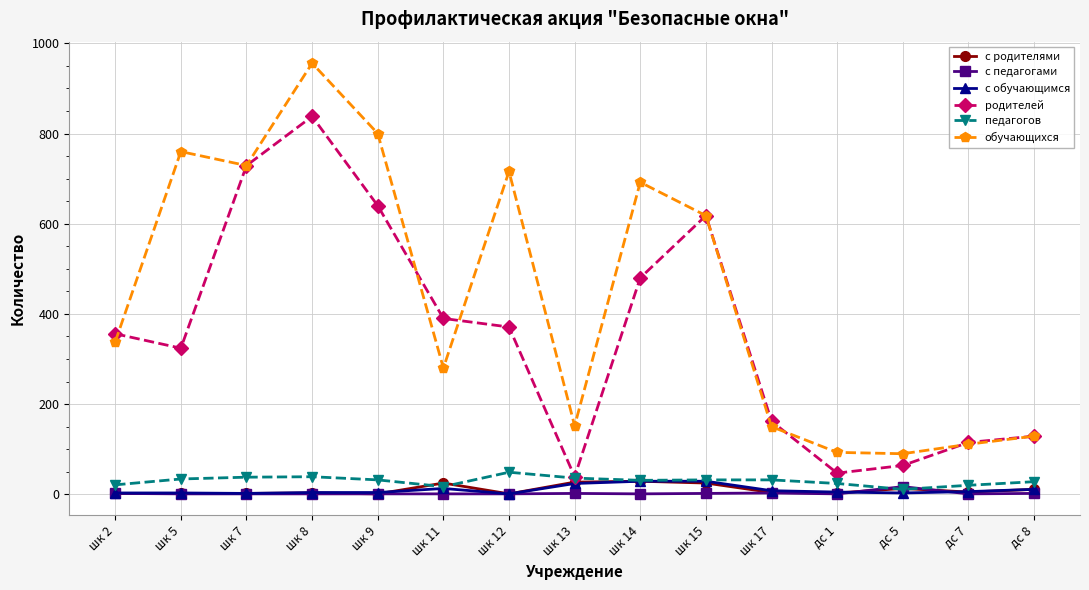

How many distinct data groups are displayed?

6